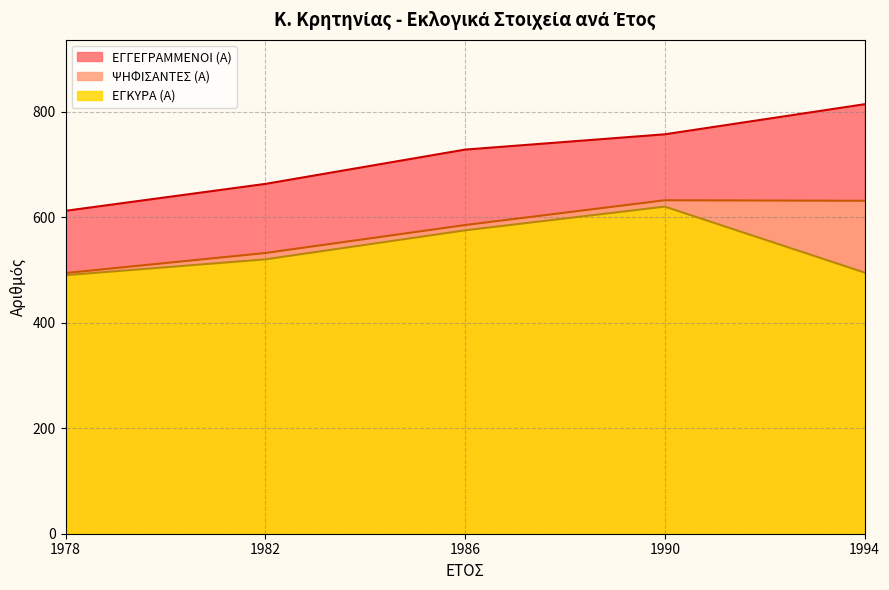

True or false: ΕΓΓΕΓΡΑΜΜΕΝΟΙ (Α) has a value of 663 at 1982.

True